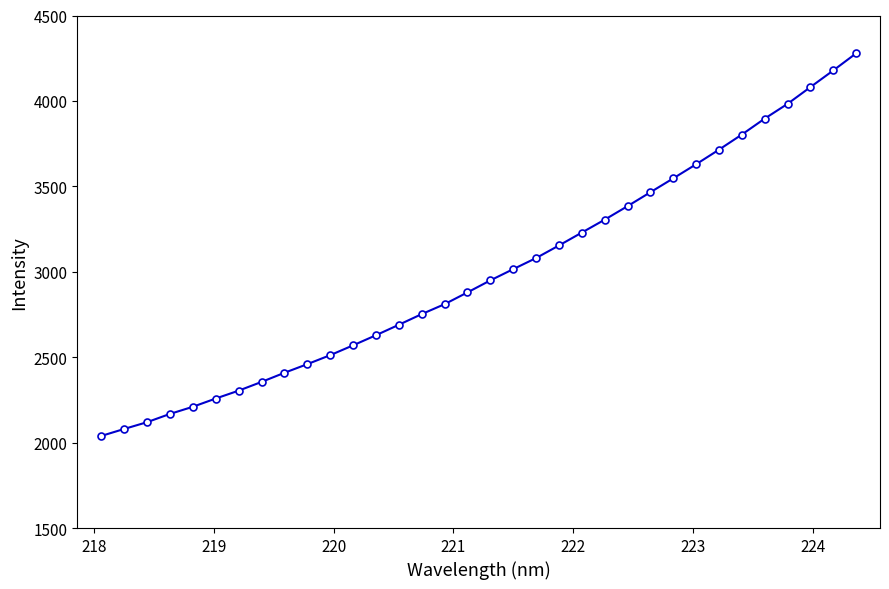

What is the value of the 10th point from the left?

2459.2